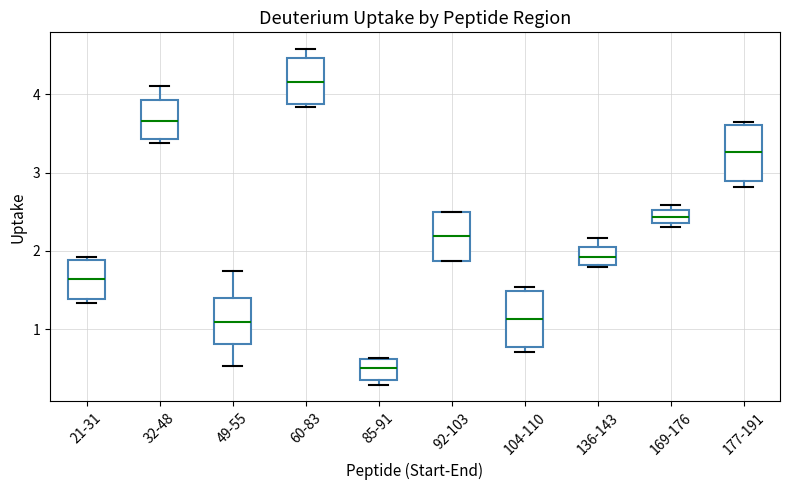

Reading left to right, transcribe this box plot: for each box, give where its median line is, the range the box spans, and where its two whiskers end, as read against the y-axis. The values are not printed on the chart, so give them approximately, as read against the axis.

21-31: median 1.6, box 1.4 to 1.9, whiskers 1.3 to 1.9 (just above the box's upper edge)
32-48: median 3.7, box 3.4 to 3.9, whiskers 3.4 (just below the box's lower edge) to 4.1
49-55: median 1.1, box 0.8 to 1.4, whiskers 0.5 to 1.7
60-83: median 4.2, box 3.9 to 4.5, whiskers 3.8 to 4.6
85-91: median 0.5, box 0.4 to 0.6, whiskers 0.3 to 0.6
92-103: median 2.2, box 1.9 to 2.5, whiskers 1.9 to 2.5
104-110: median 1.1, box 0.8 to 1.5, whiskers 0.7 to 1.5 (just above the box's upper edge)
136-143: median 1.9, box 1.8 to 2.0, whiskers 1.8 to 2.2
169-176: median 2.4 (inside the box), box 2.4 to 2.5, whiskers 2.3 to 2.6
177-191: median 3.3, box 2.9 to 3.6, whiskers 2.8 to 3.6 (just above the box's upper edge)